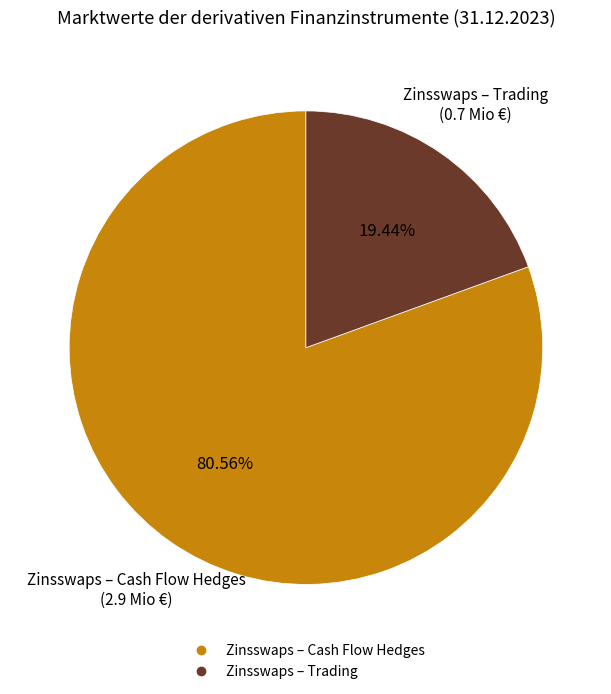

What is the largest slice in the pie chart?

Zinsswaps – Cash Flow Hedges